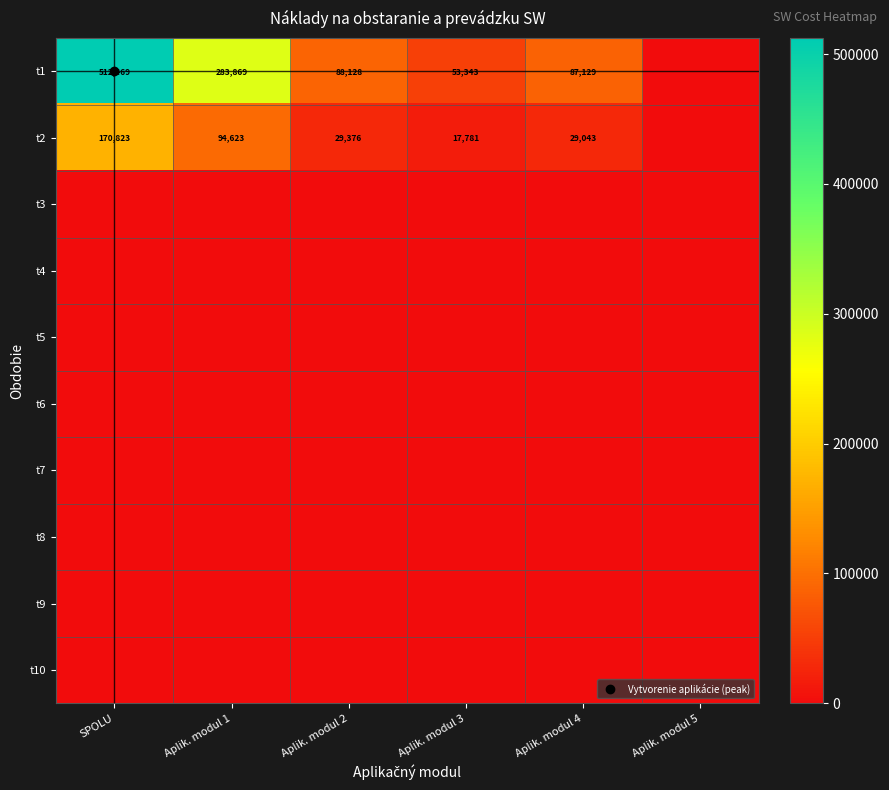

Between Aplik. modul 4 and SPOLU, which is larger?

SPOLU